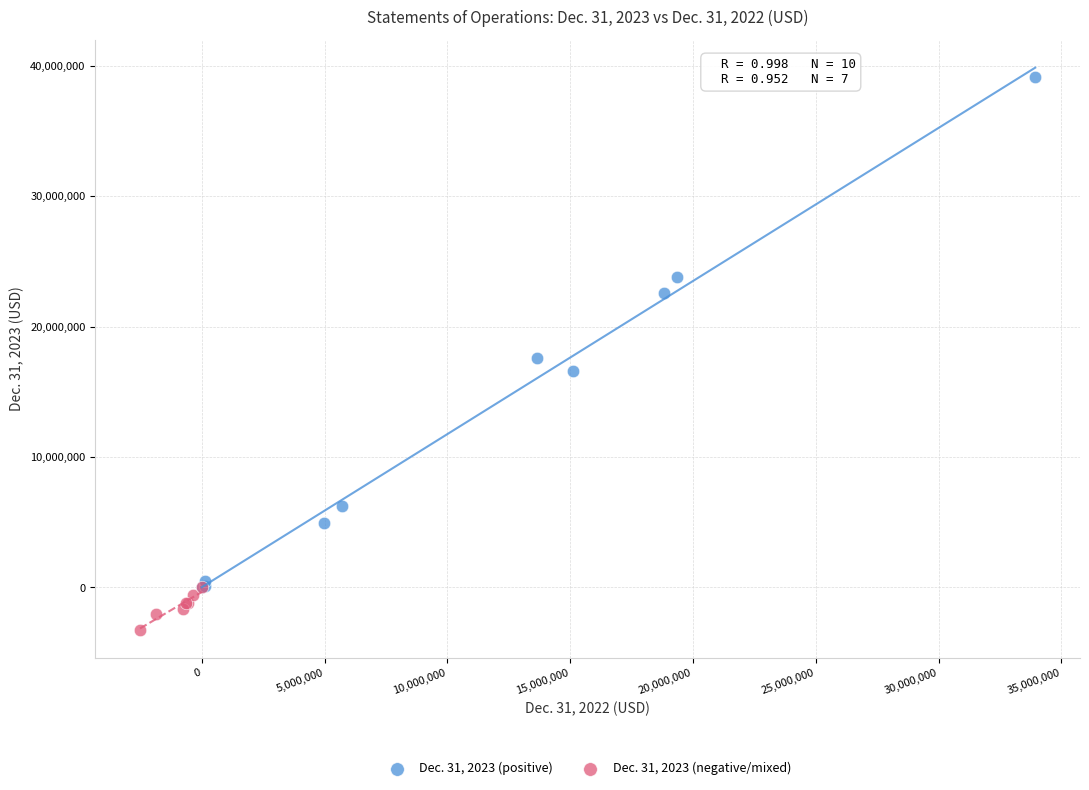

Which series reaches the minimum Y coordinate?

Dec. 31, 2023 (negative/mixed)